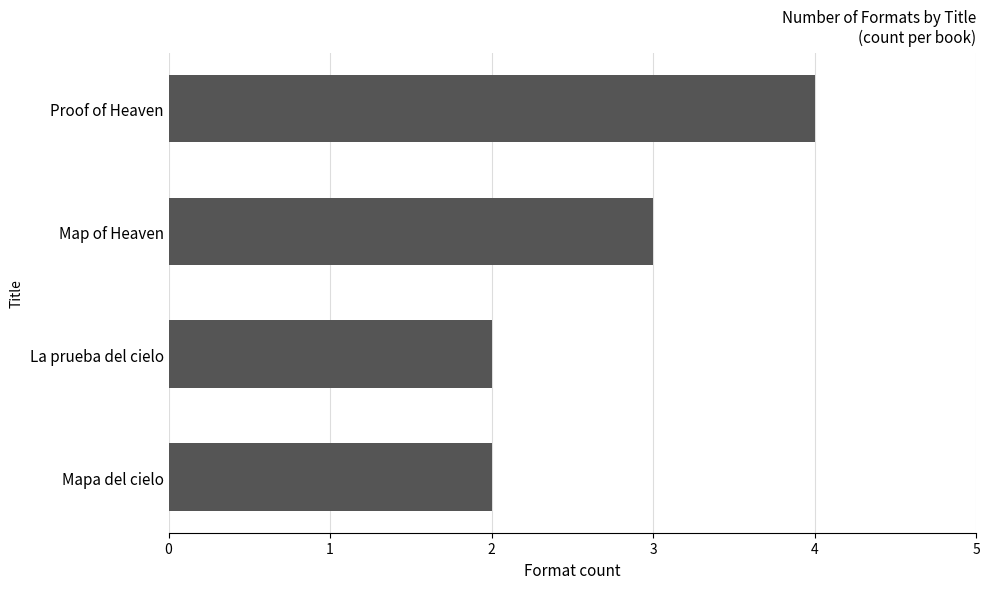

Approximately how many times larger is the value at Mapa del cielo compared to Map of Heaven?

0.7